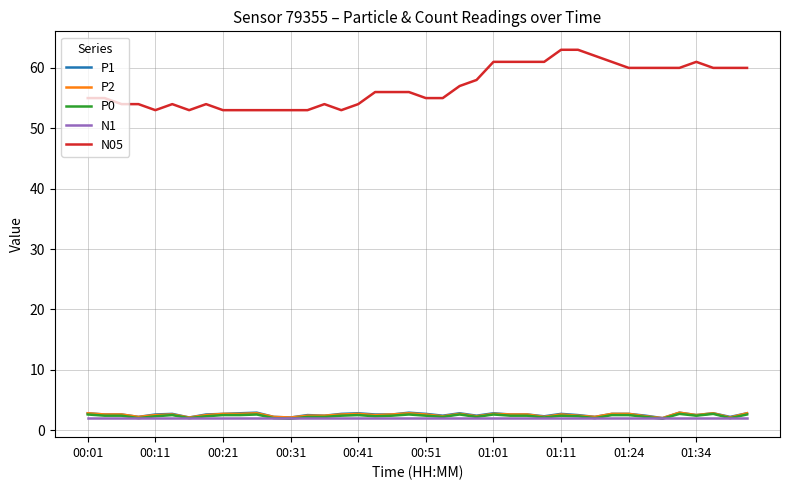

True or false: N1 and N05 cross at least once.

False